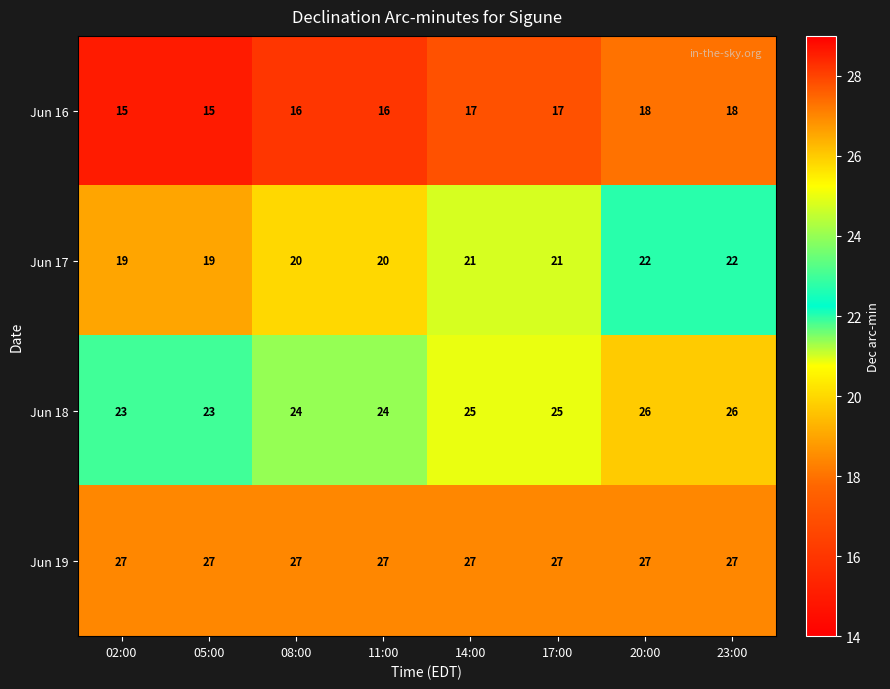

What is the approximate value of Jun 18 at 05:00?

23